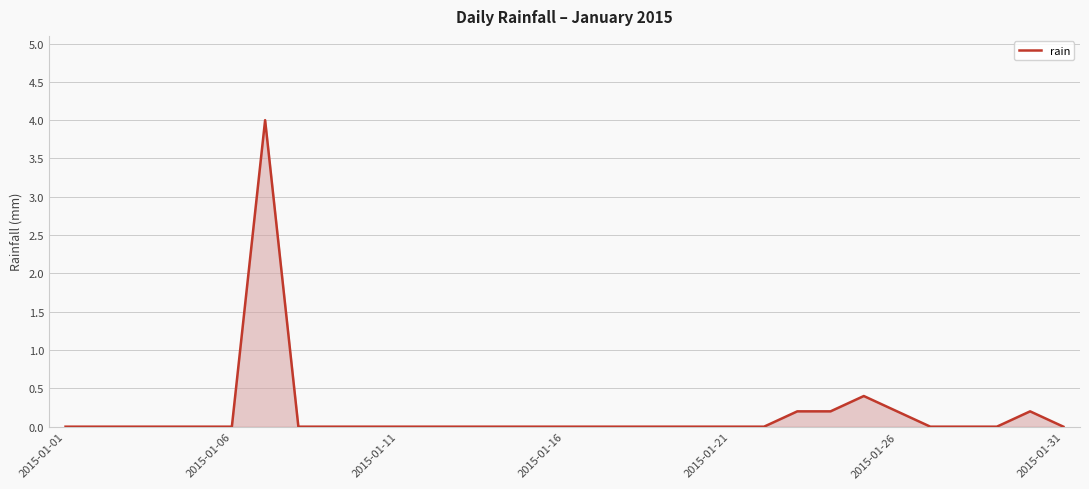

What is the greatest value displayed?

4.0